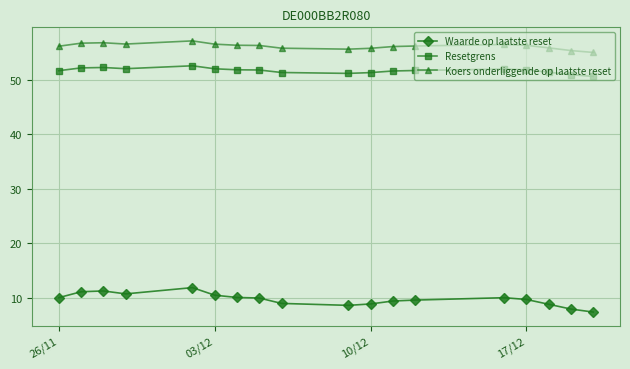

True or false: Waarde op laatste reset has more than 0 interior local peaks.

True